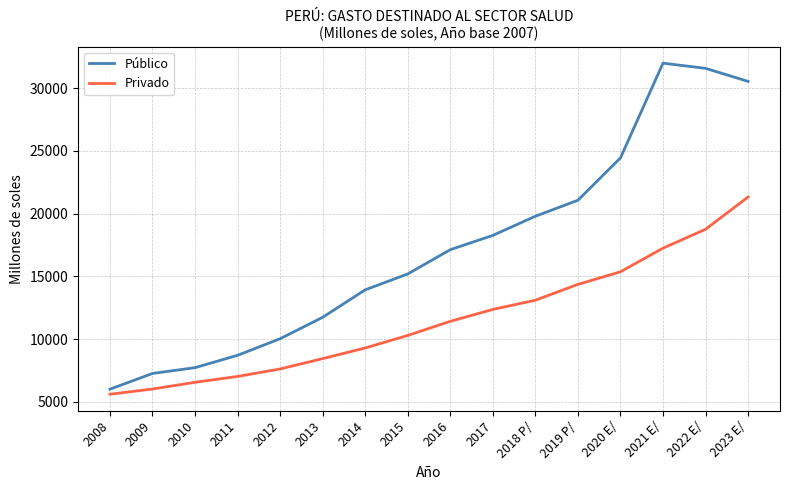

What is the difference between the maximum and minimum values in the Público series?

26002